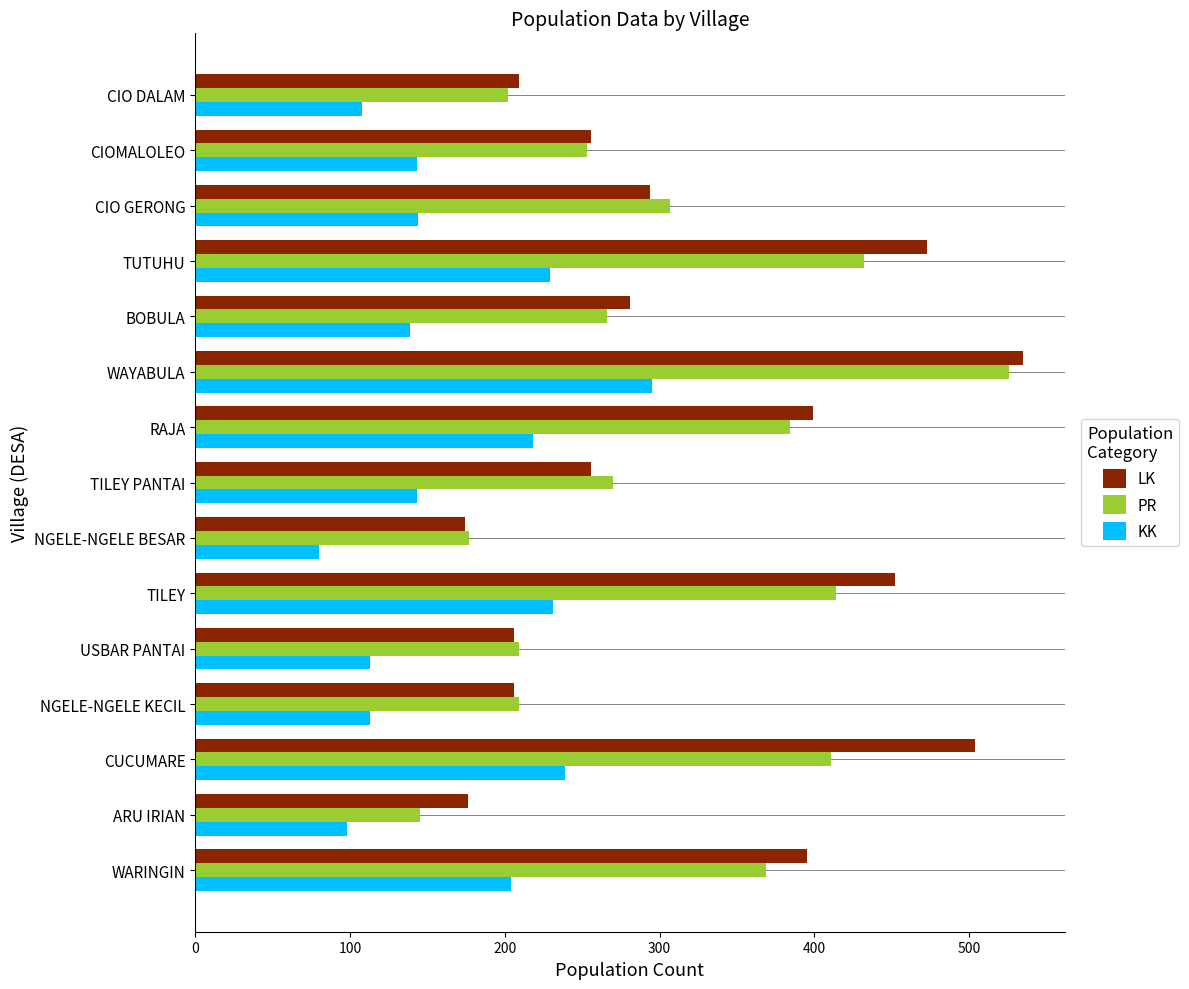

What is the maximum value for KK?

295